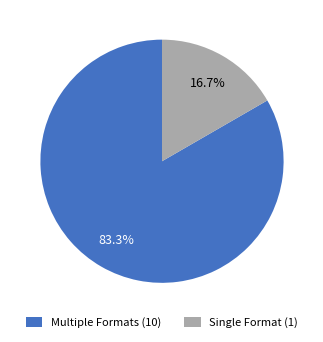

Which has a higher value, Single Format (1) or Multiple Formats (10)?

Multiple Formats (10)